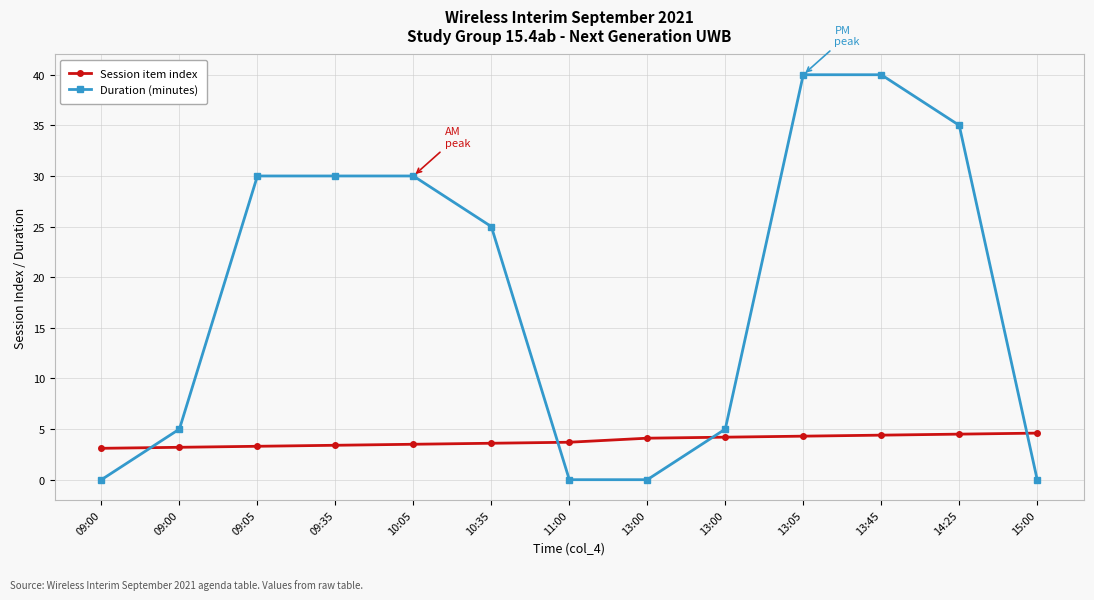

True or false: Session item index has a value of 0.7 at 09:00.

False